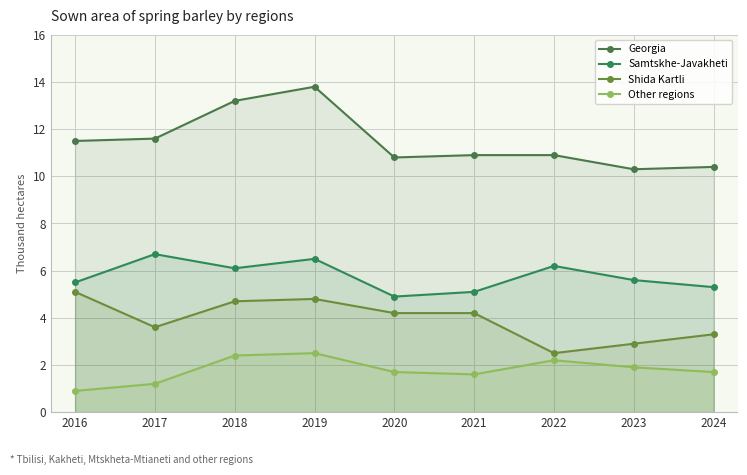

Reading left to right, what are all the values shown in this chart?

Georgia: 11.5	11.6	13.2	13.8	10.8	10.9	10.9	10.3	10.4
Samtskhe-Javakheti: 5.5	6.7	6.1	6.5	4.9	5.1	6.2	5.6	5.3
Shida Kartli: 5.1	3.6	4.7	4.8	4.2	4.2	2.5	2.9	3.3
Other regions: 0.9	1.2	2.4	2.5	1.7	1.6	2.2	1.9	1.7